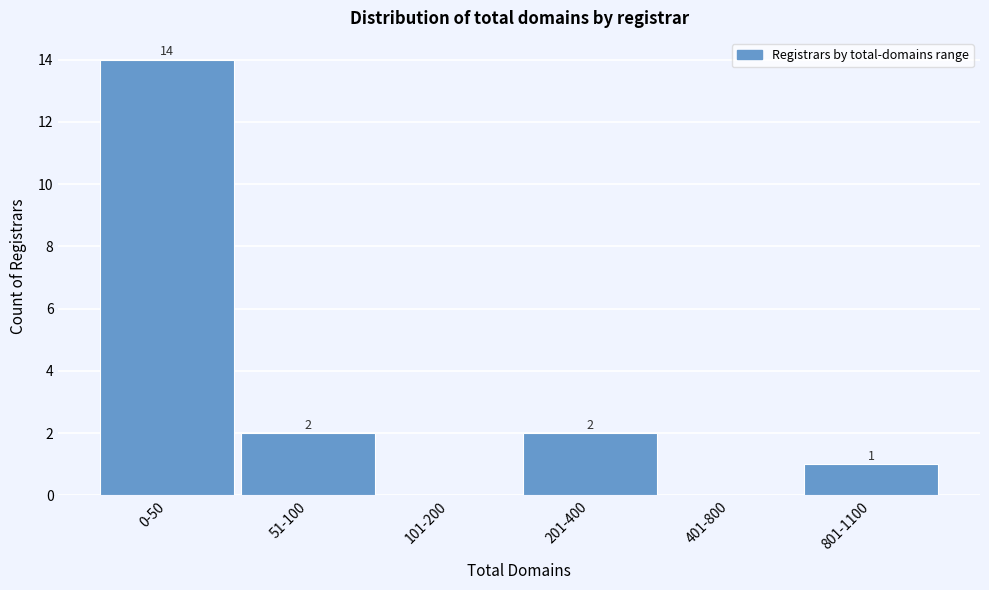

Reading left to right, extract all data points from this chart.

0-50=14	51-100=2	101-200=0	201-400=2	401-800=0	801-1100=1